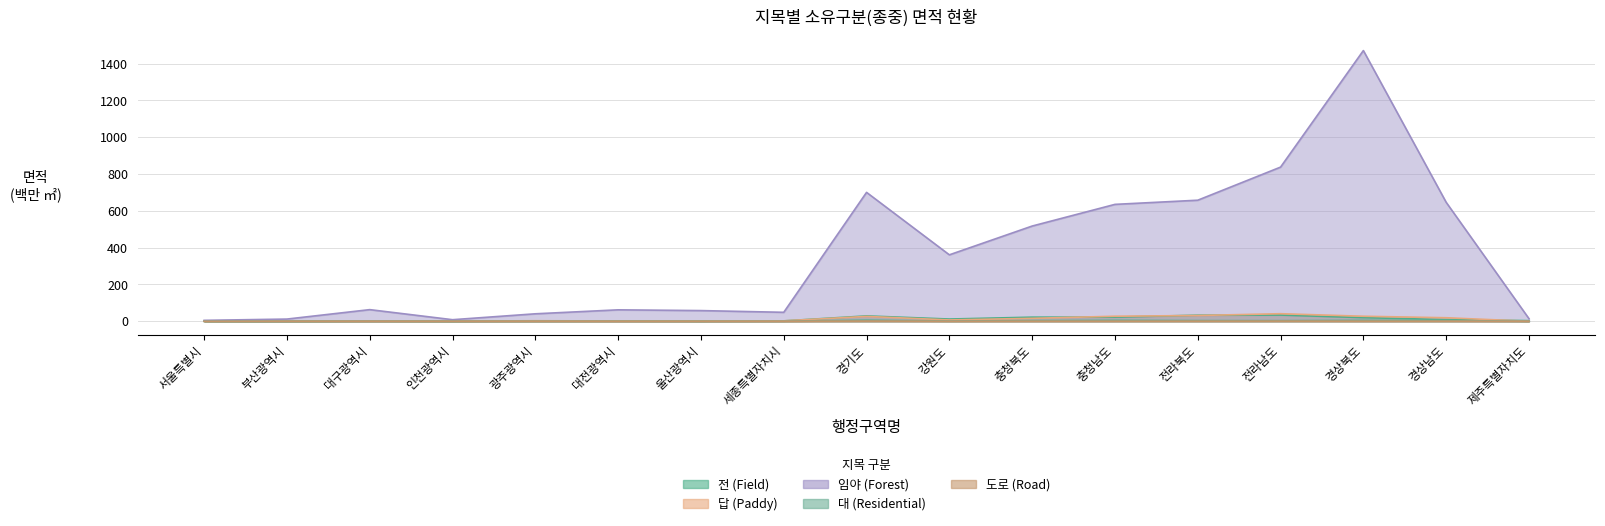

At how many categories does at least one series exceed 848?

1